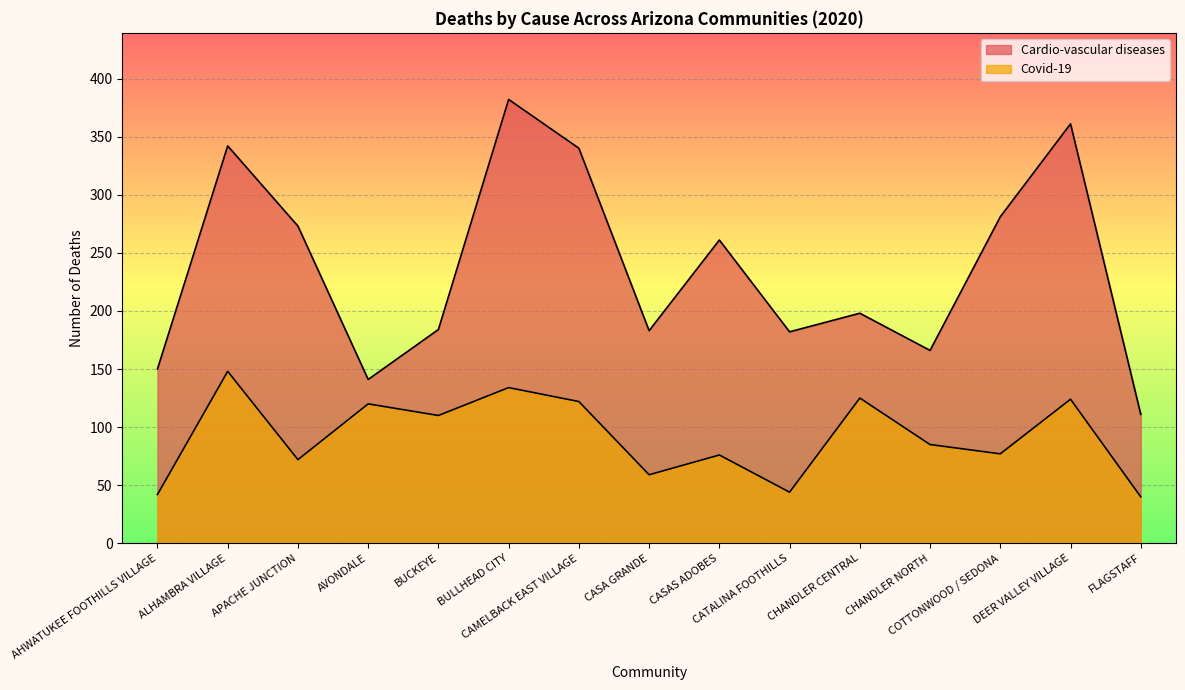

How many data points in Cardio-vascular diseases are less than 198?

7